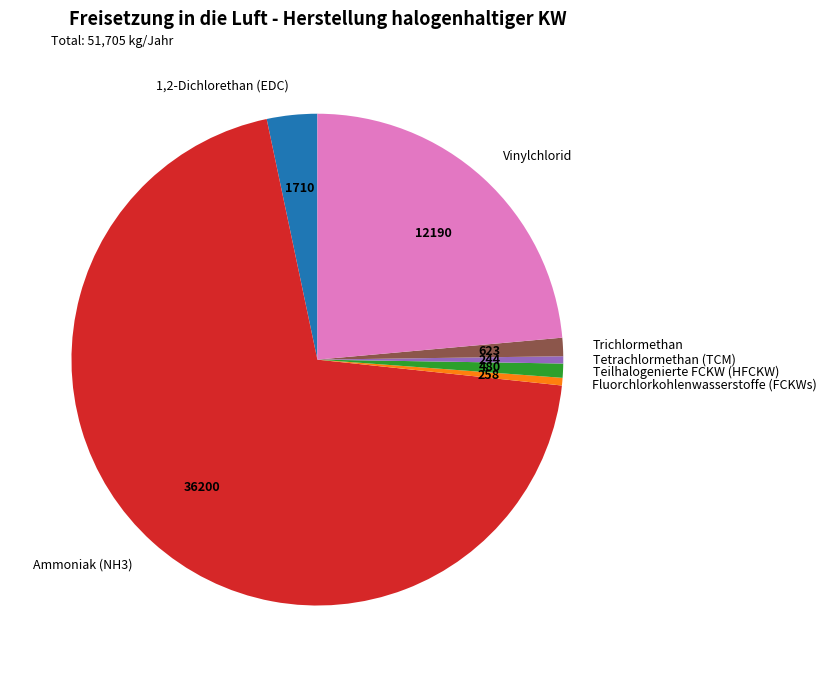

Which slice represents more than half of the pie?

Ammoniak (NH3)